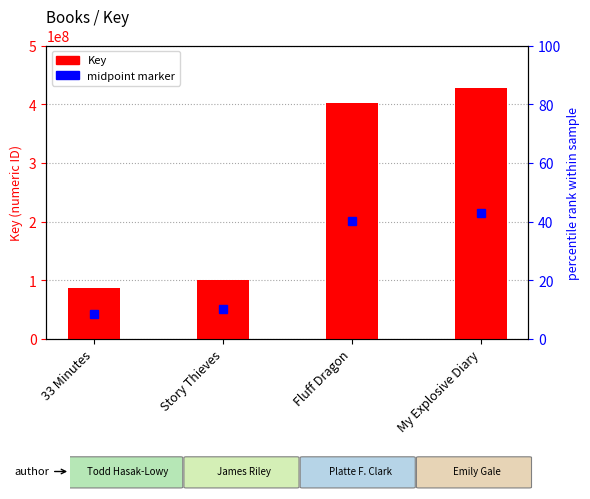

What is the sum of the values at Fluff Dragon and Story Thieves?

501734395